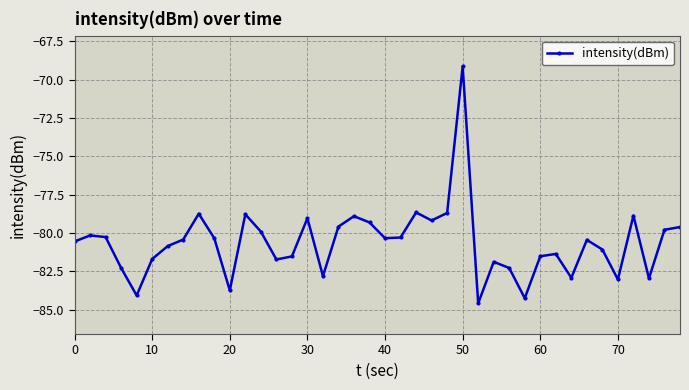

What is the average value?

-80.6